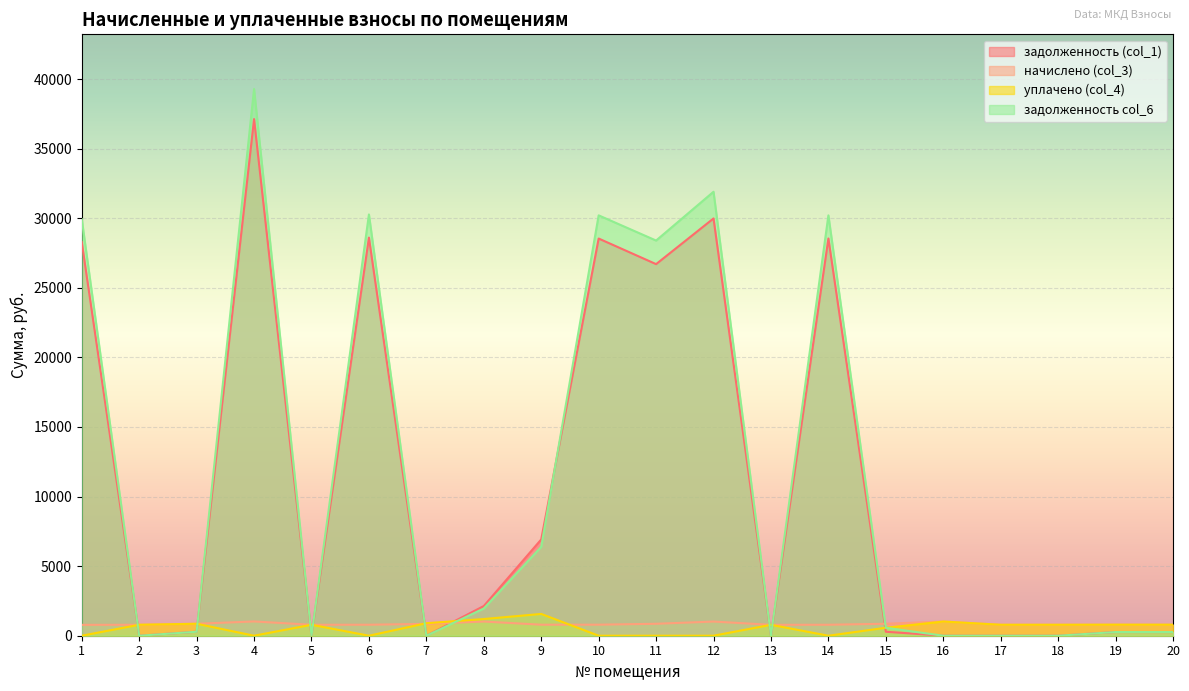

Where is уплачено (col_4) nearest to the value 782?

13